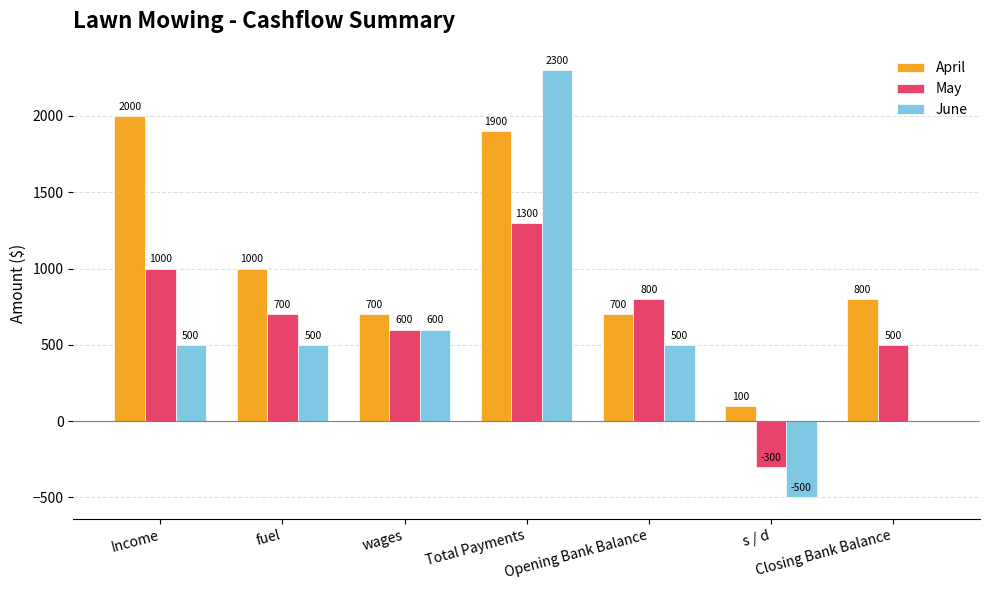

At which category is the sum across all series the highest?

Total Payments